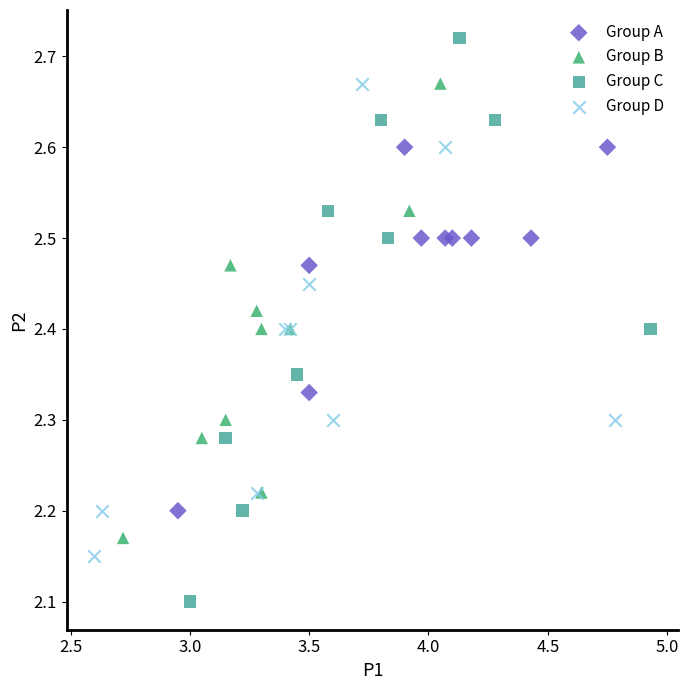

Which series has the widest spread of Y values?

Group C